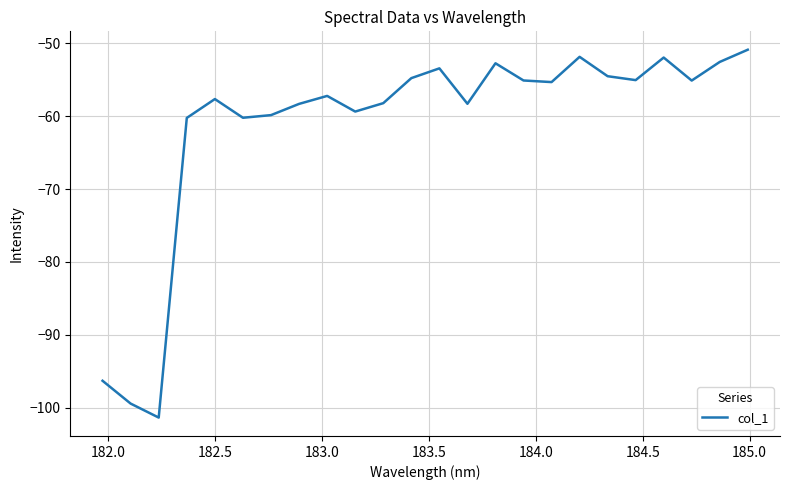

What is the difference between the maximum and second lowest values?

48.5